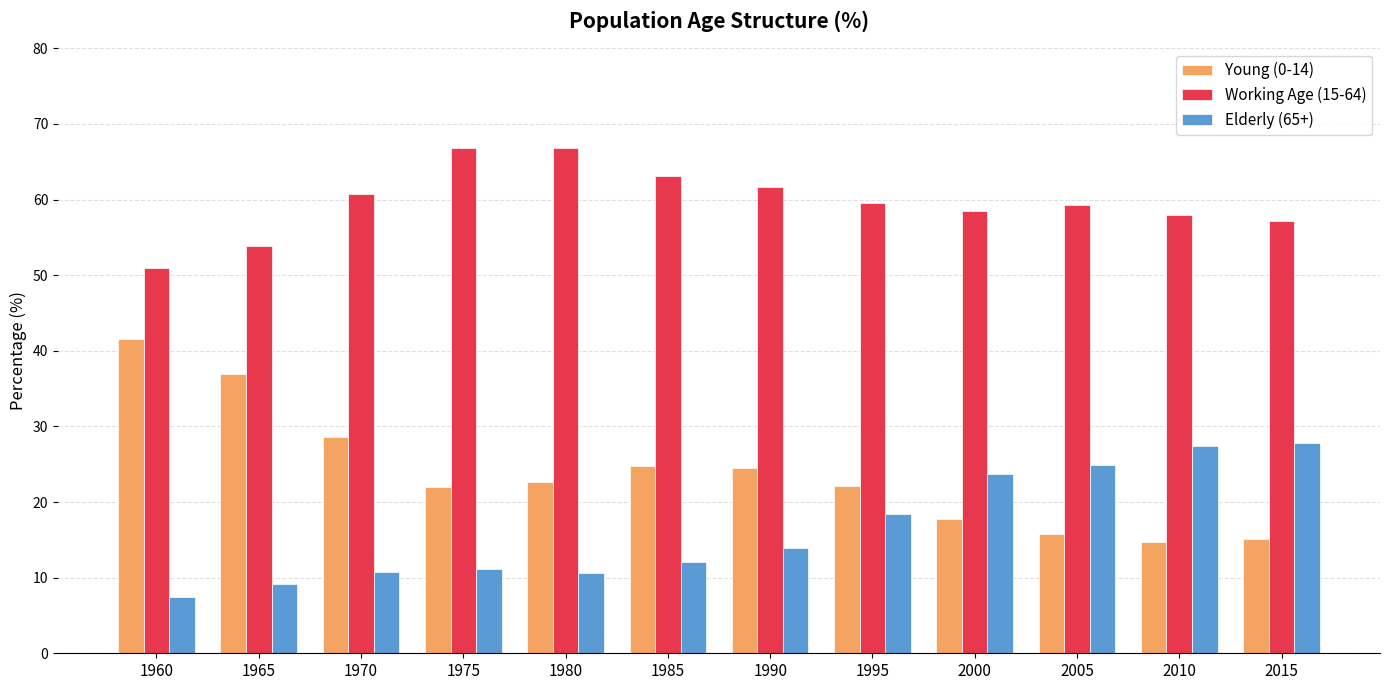

The Working Age (15-64) series shows 76.8 at 1960. True or false?

False